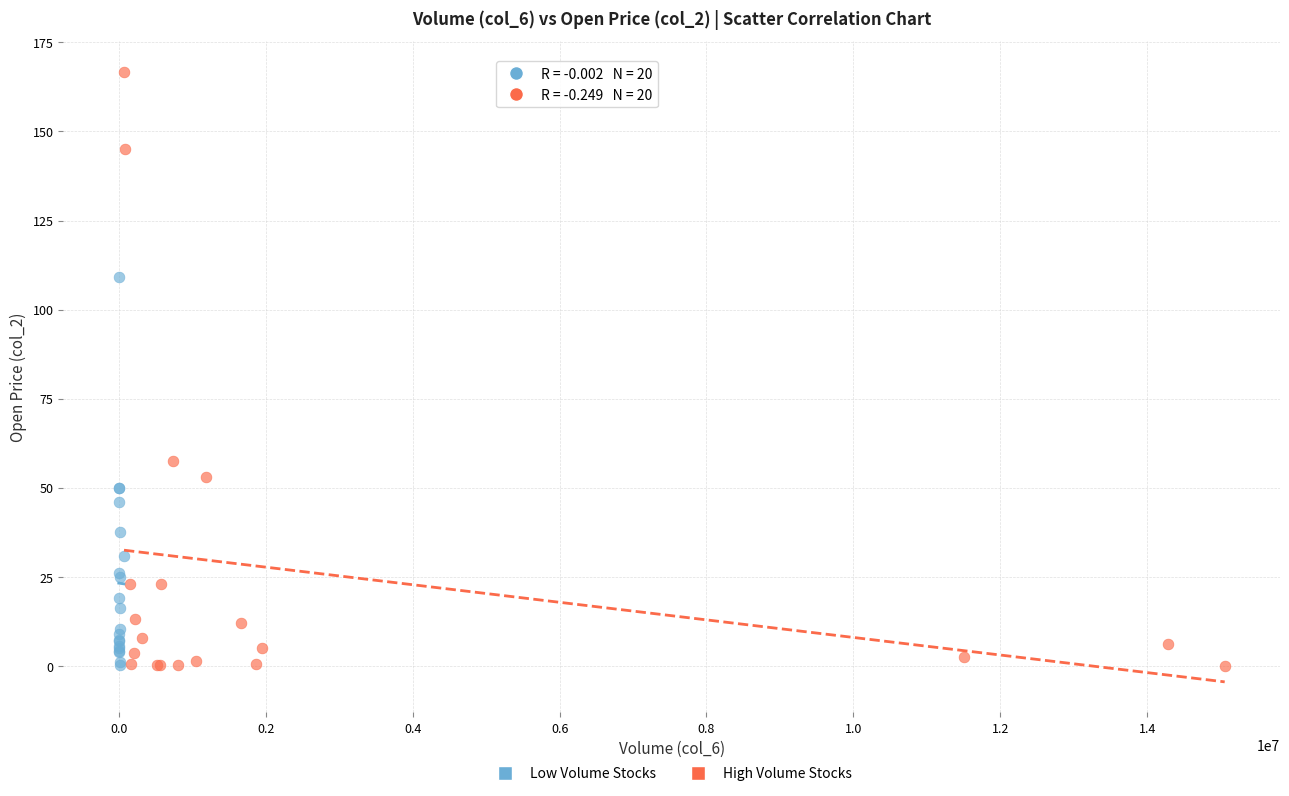

Which series has the largest Y range (max minus min)?

High Volume Stocks